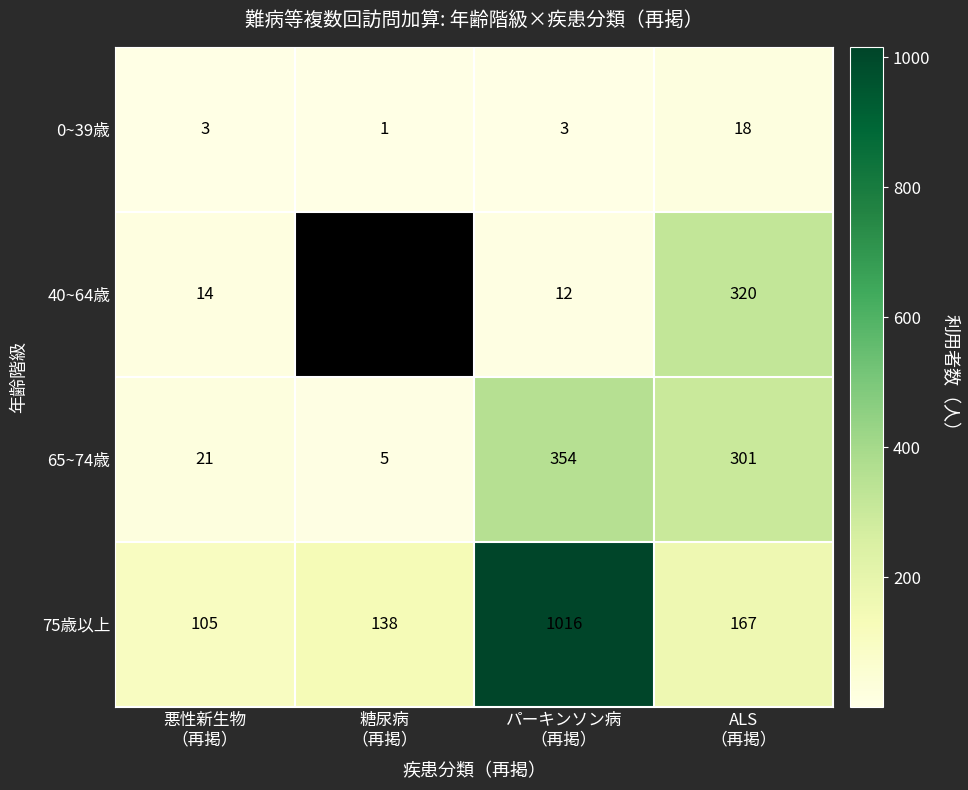

What is the difference between the second highest and minimum values in the 65~74歳 series?

296